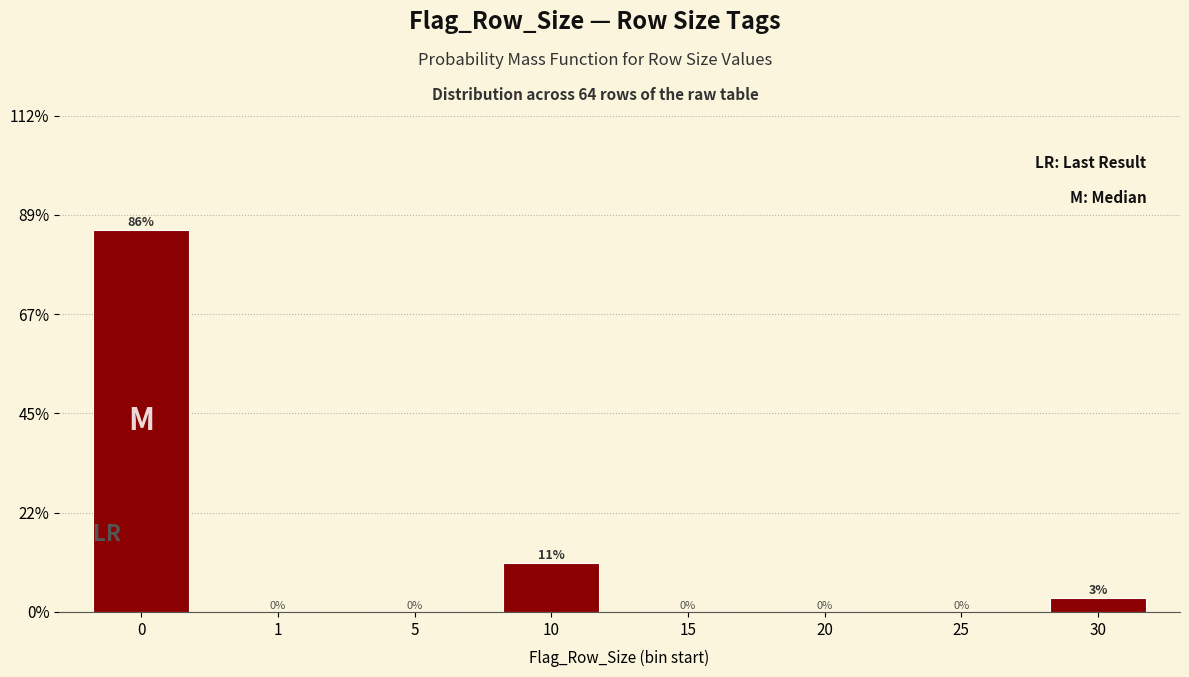

The value at 10 is 10.9. True or false?

True